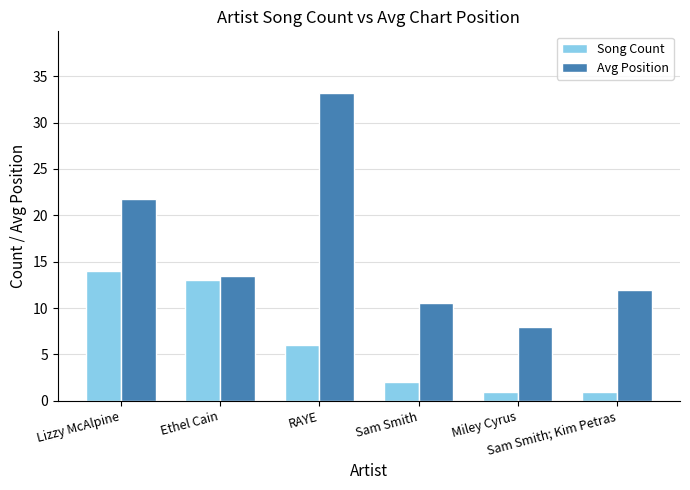

What is the label of the 5th bar from the right?

Ethel Cain